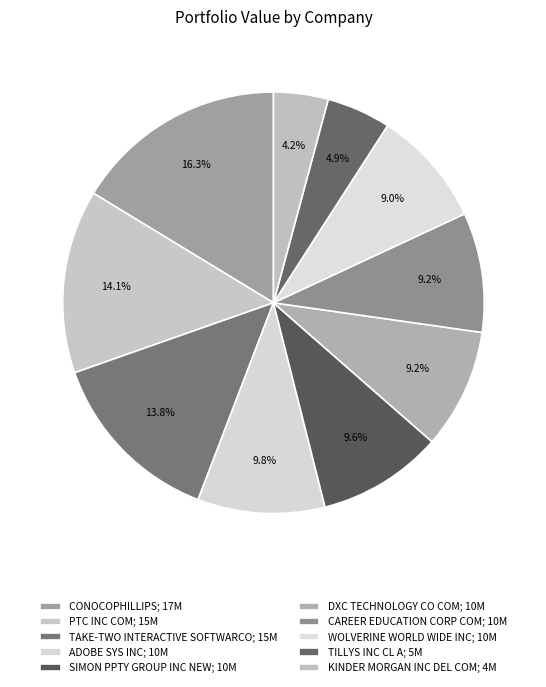

What is the ratio of the value at ADOBE SYS INC to the value at CONOCOPHILLIPS?

0.6